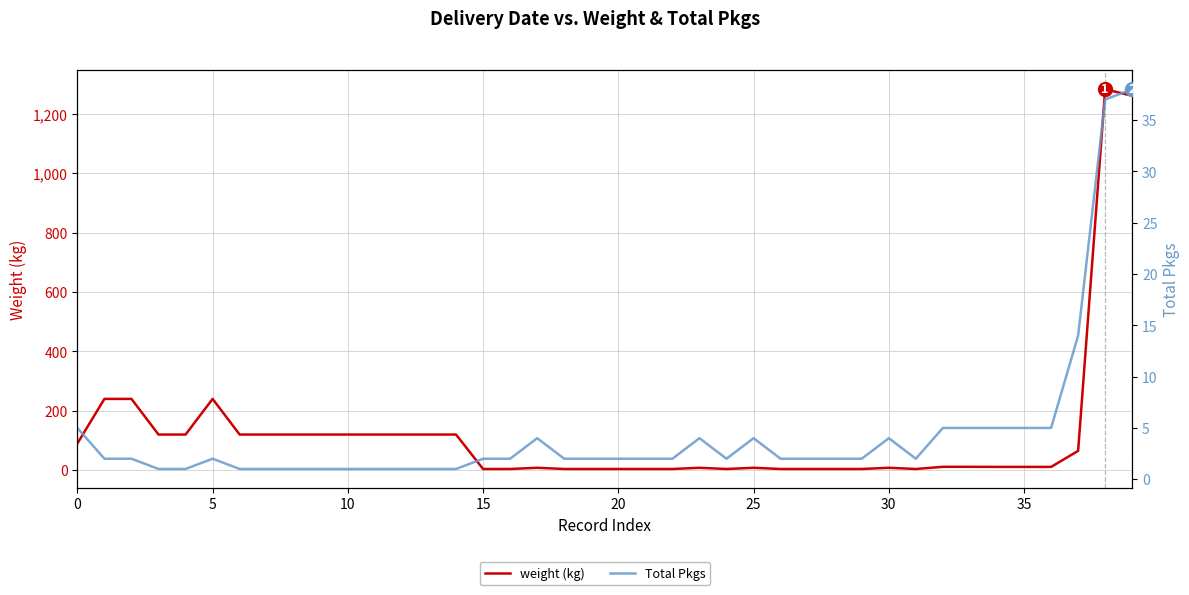

Which series changed the most between 10 and 35?

weight (kg)